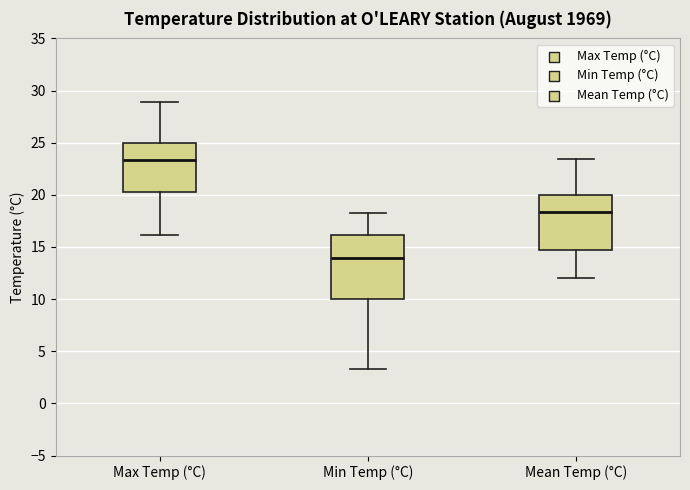

Reading left to right, read every box against the y-axis: the position of its median line, the range the box covers, and the ends of its whiskers. The values are not printed on the chart, so give them approximately, as read against the axis.

Max Temp (°C): median 23.5, box 20.5 to 25.0, whiskers 16.0 to 29.0
Min Temp (°C): median 14.0, box 10.0 to 16.0, whiskers 3.5 to 18.5
Mean Temp (°C): median 18.5, box 14.5 to 20.0, whiskers 12.0 to 23.5